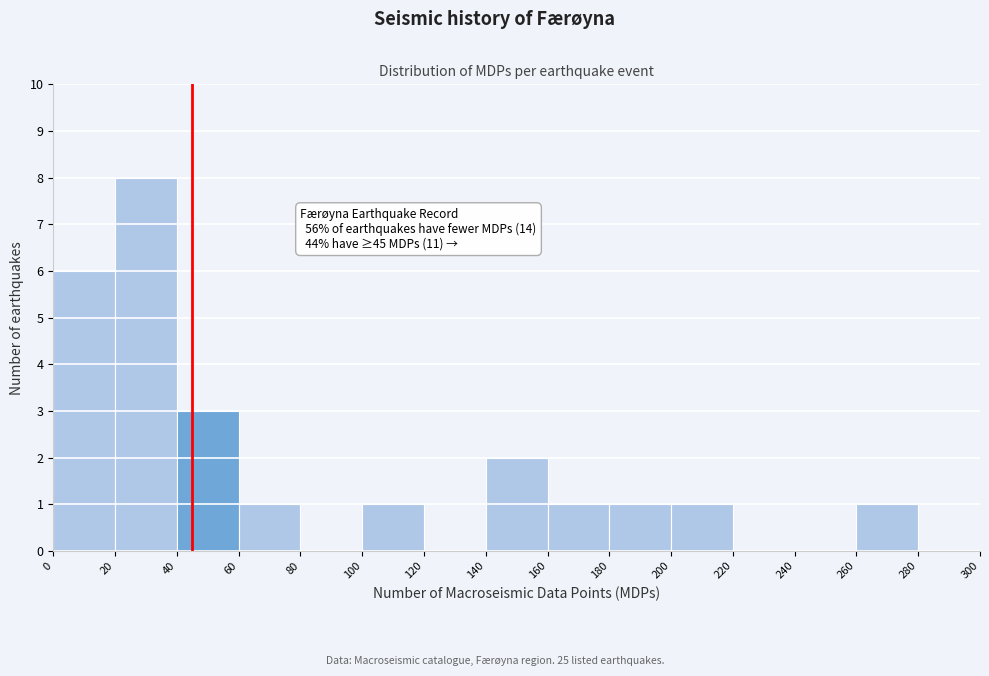

Over which range of the x-axis is the bar tallest?

20 to 40